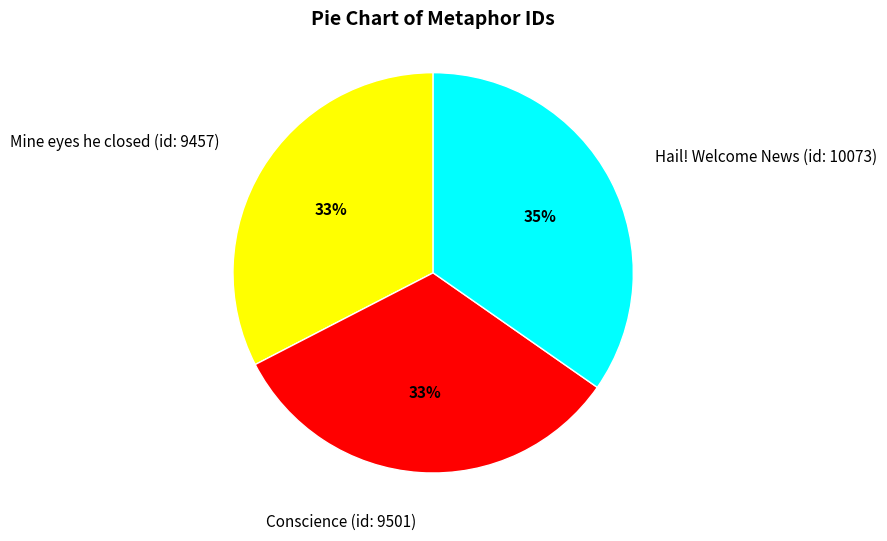

Is there a majority slice in this chart?

No